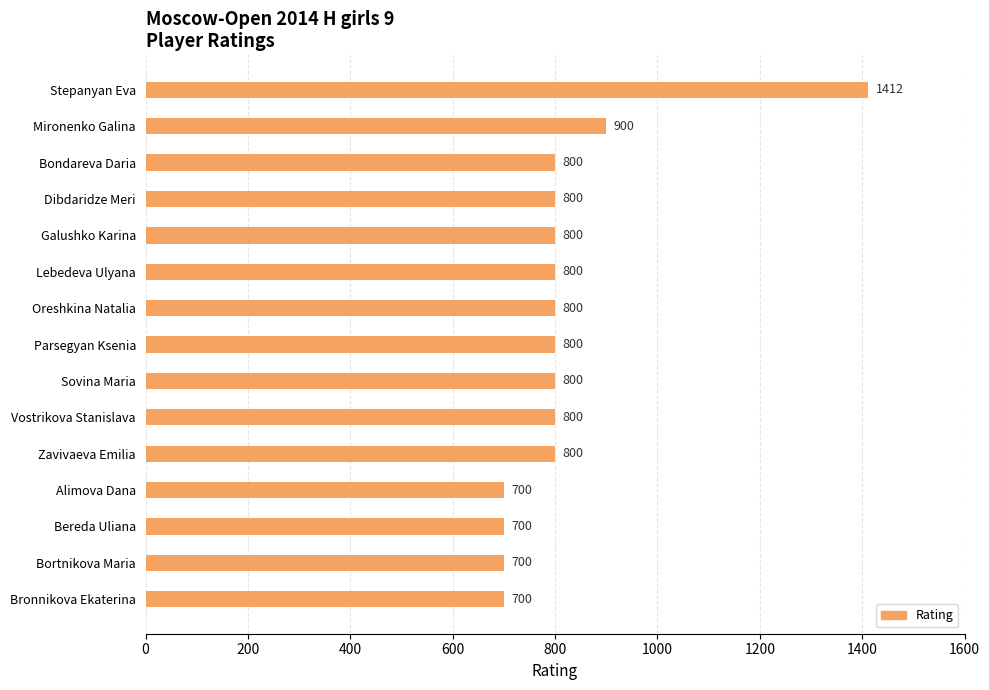

True or false: the data shows 800 at Lebedeva Ulyana.

True